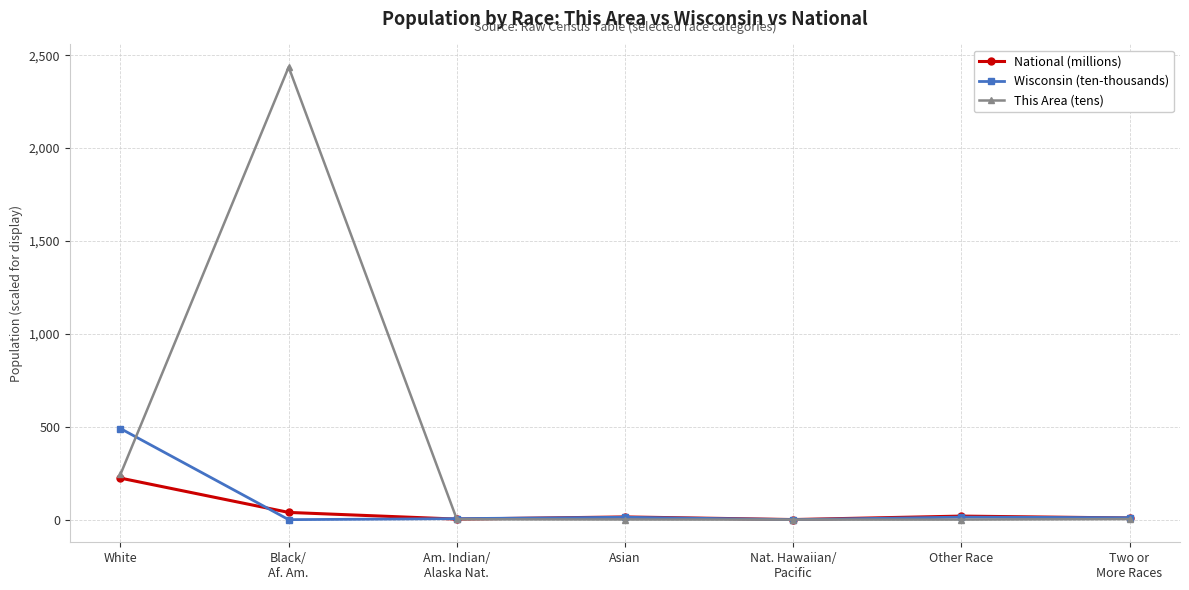

What position from the right is Black/
Af. Am.?

6